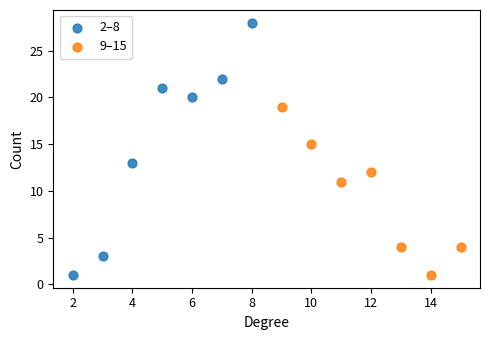

Which series reaches the maximum Y coordinate?

2–8